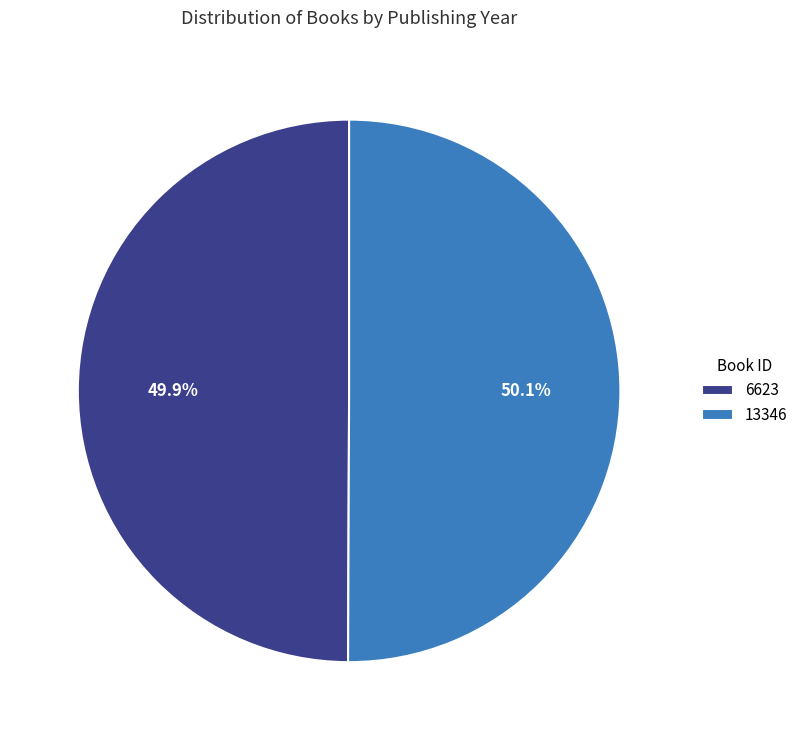

Is it true that 13346 is 50% of the pie?

True